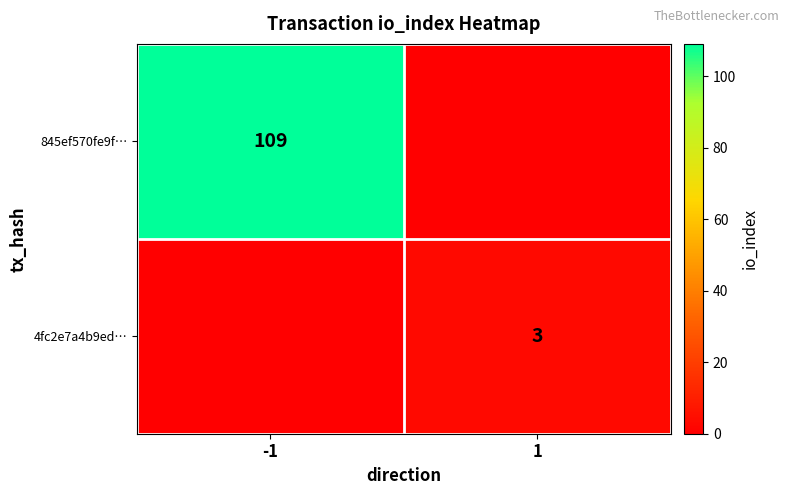

True or false: 4fc2e7a4b9ed… has a value of 3 at 1.

True